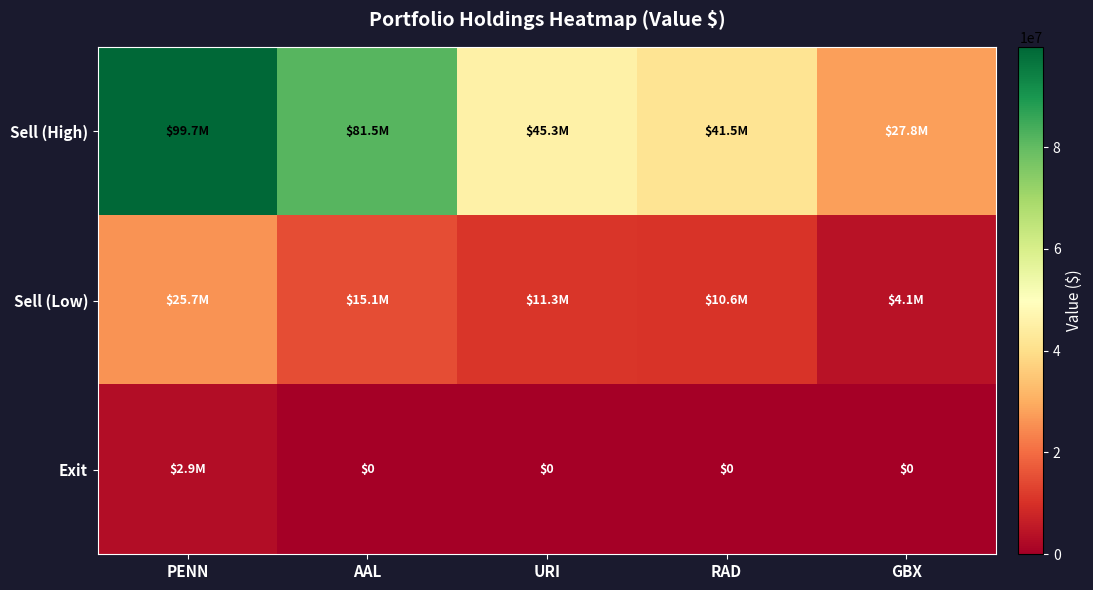

What is the difference between the highest and lowest values at RAD?

41500000